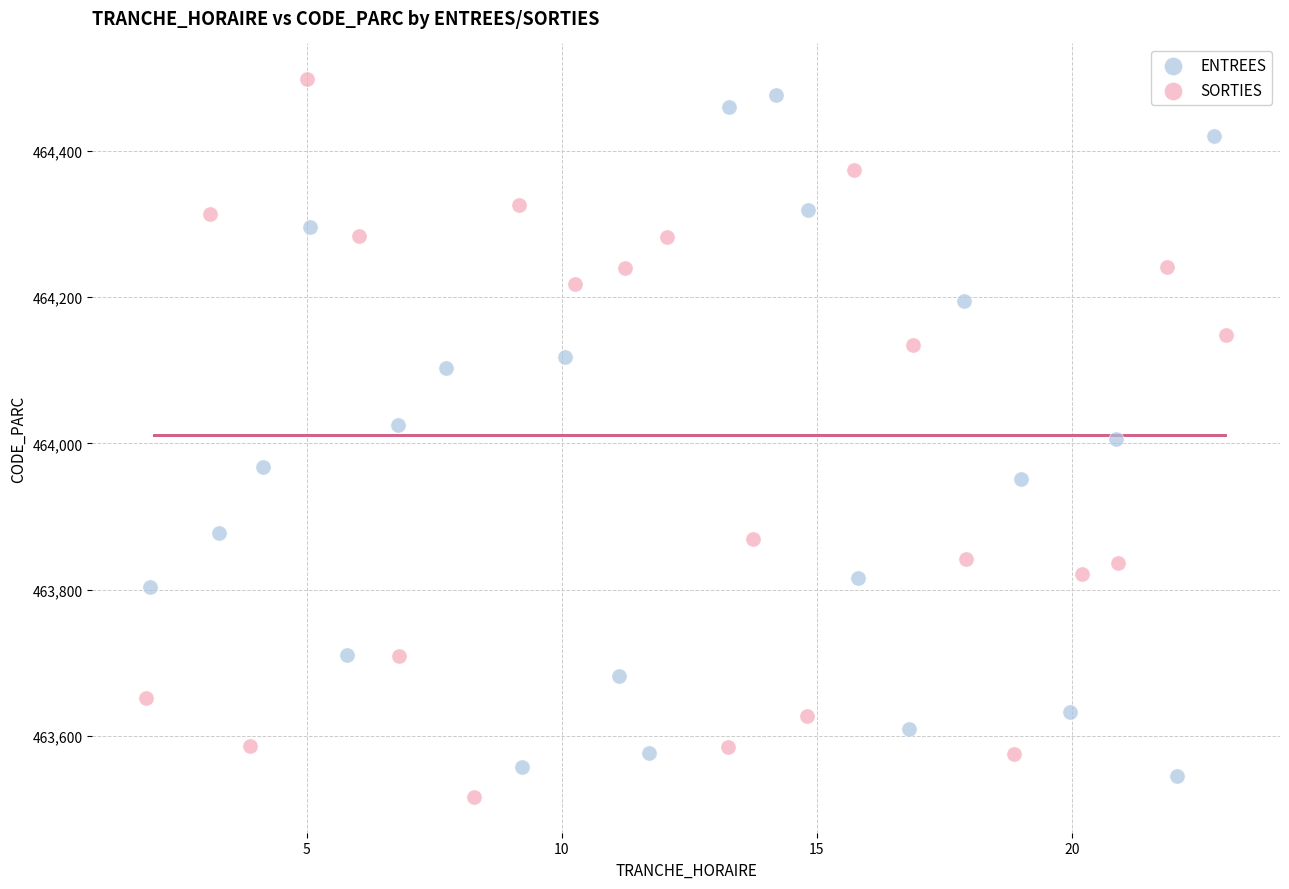

What are all the series names shown in the legend?

ENTREES, SORTIES